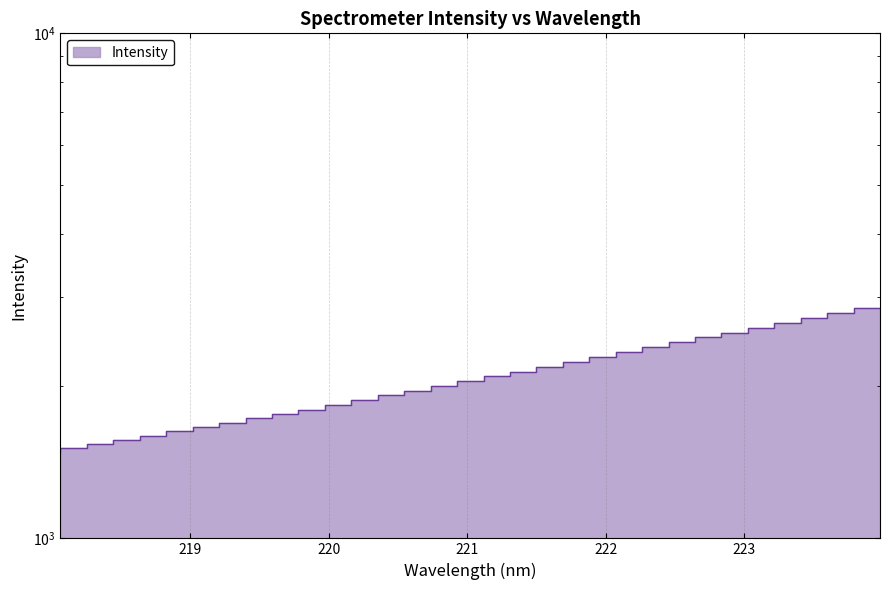

Is it true that the value at 219.0156 is 1009.8?

False